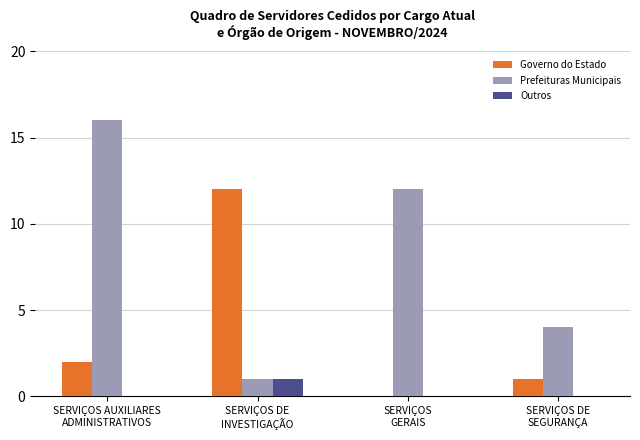

How many series are shown in this chart?

3